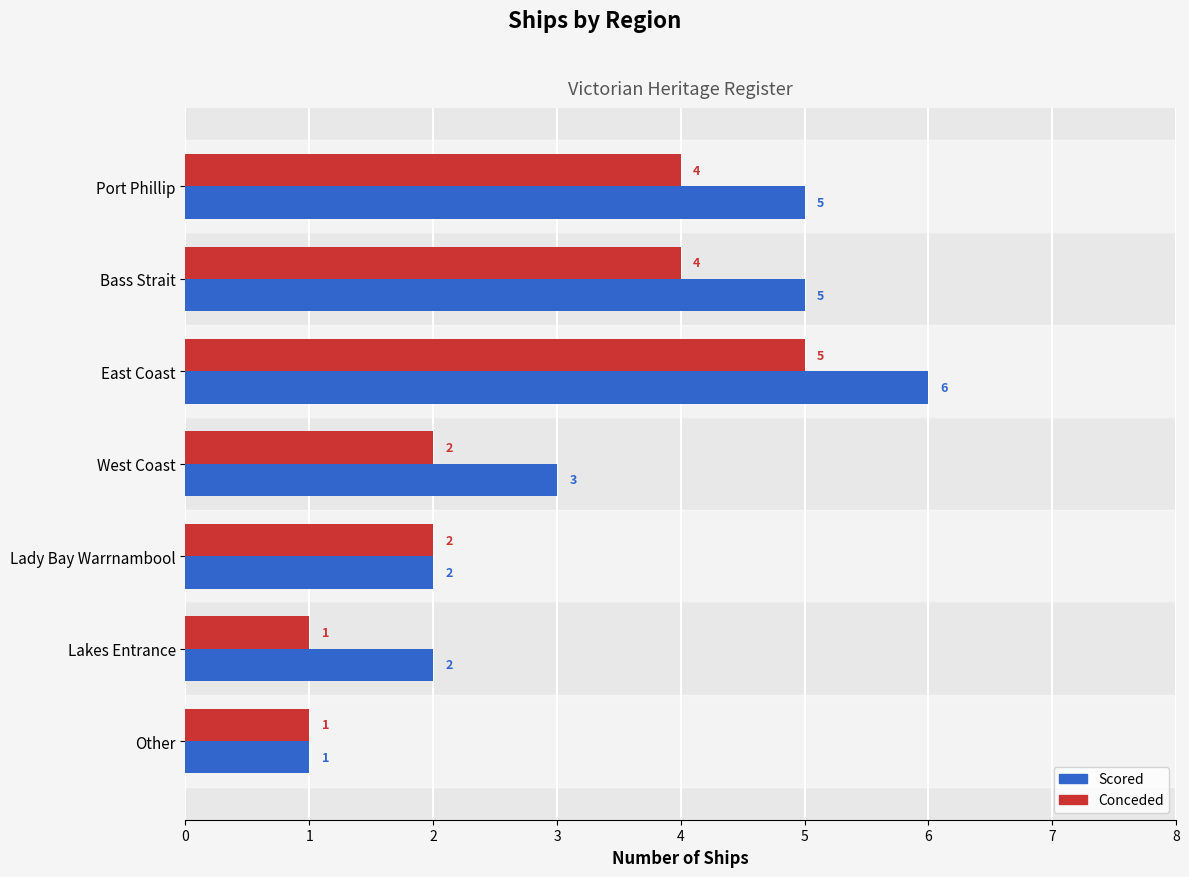

What is the difference between the Scored values at Lakes Entrance and East Coast?

4